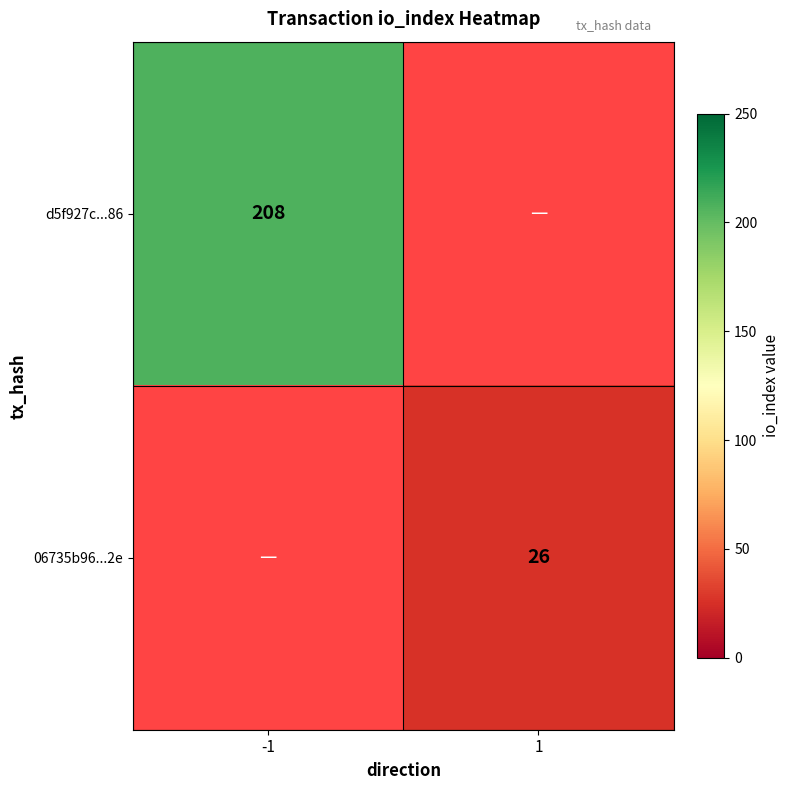

How many data points does each series have?

2